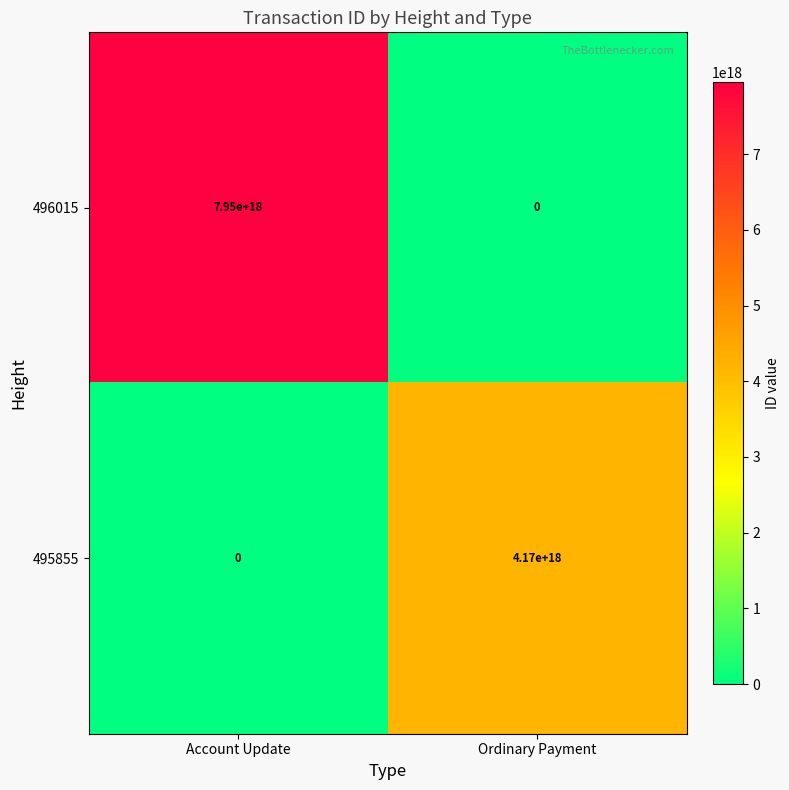

Rank the series by their maximum value, from highest to lowest.

496015, 495855